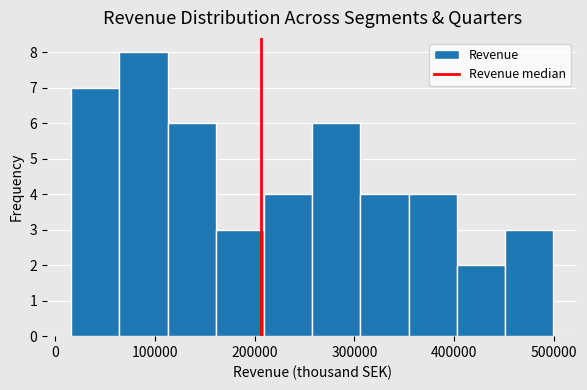

How tall is the bar that spans 450000 to 500000 on the x-axis? Neither the bar edges nor the heights are printed on the chart, so give them approximately, as read against the axes.

3